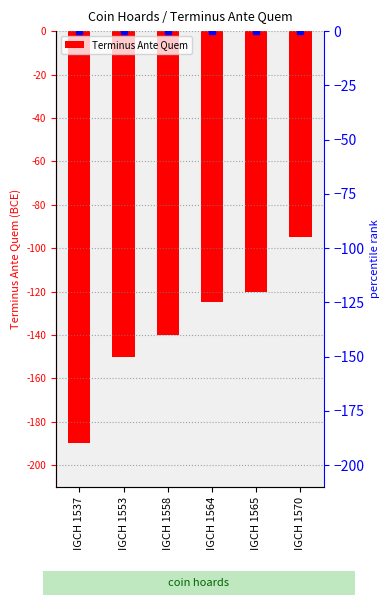

What is the difference between the maximum and minimum values?

95